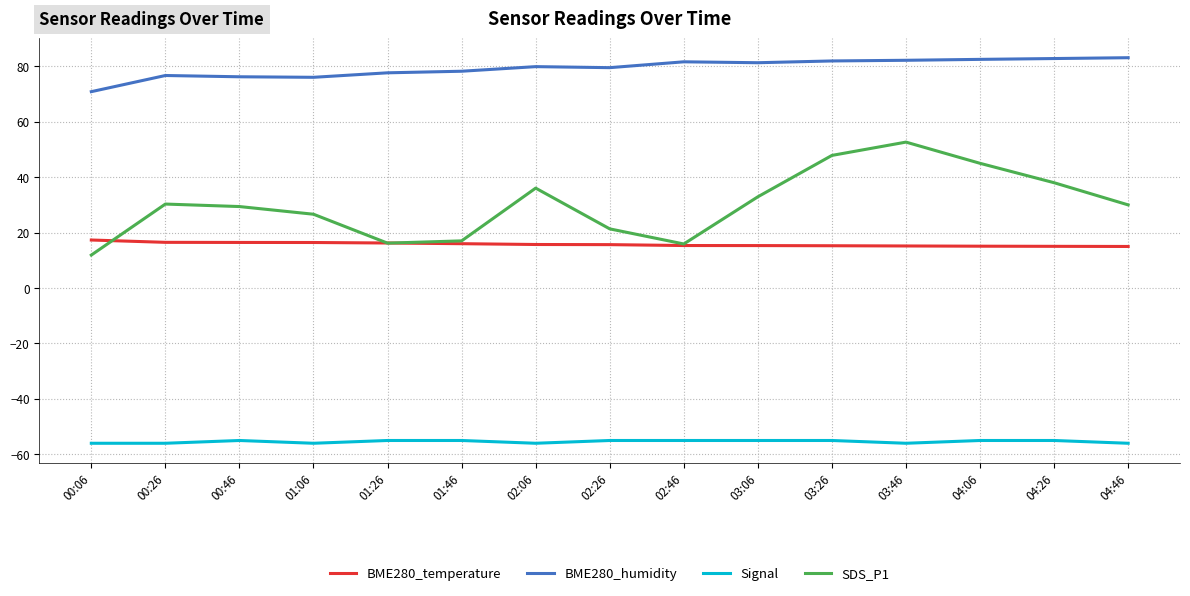

Rank the series by their maximum value, from lowest to highest.

Signal, BME280_temperature, SDS_P1, BME280_humidity